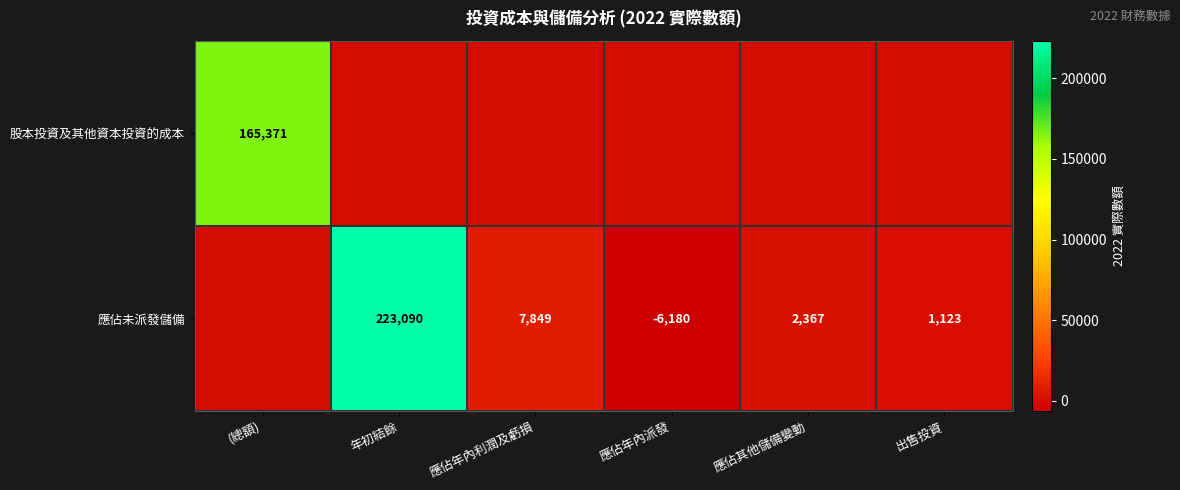

List the series in order of their overall mean, highest first.

應佔未派發儲備, 股本投資及其他資本投資的成本